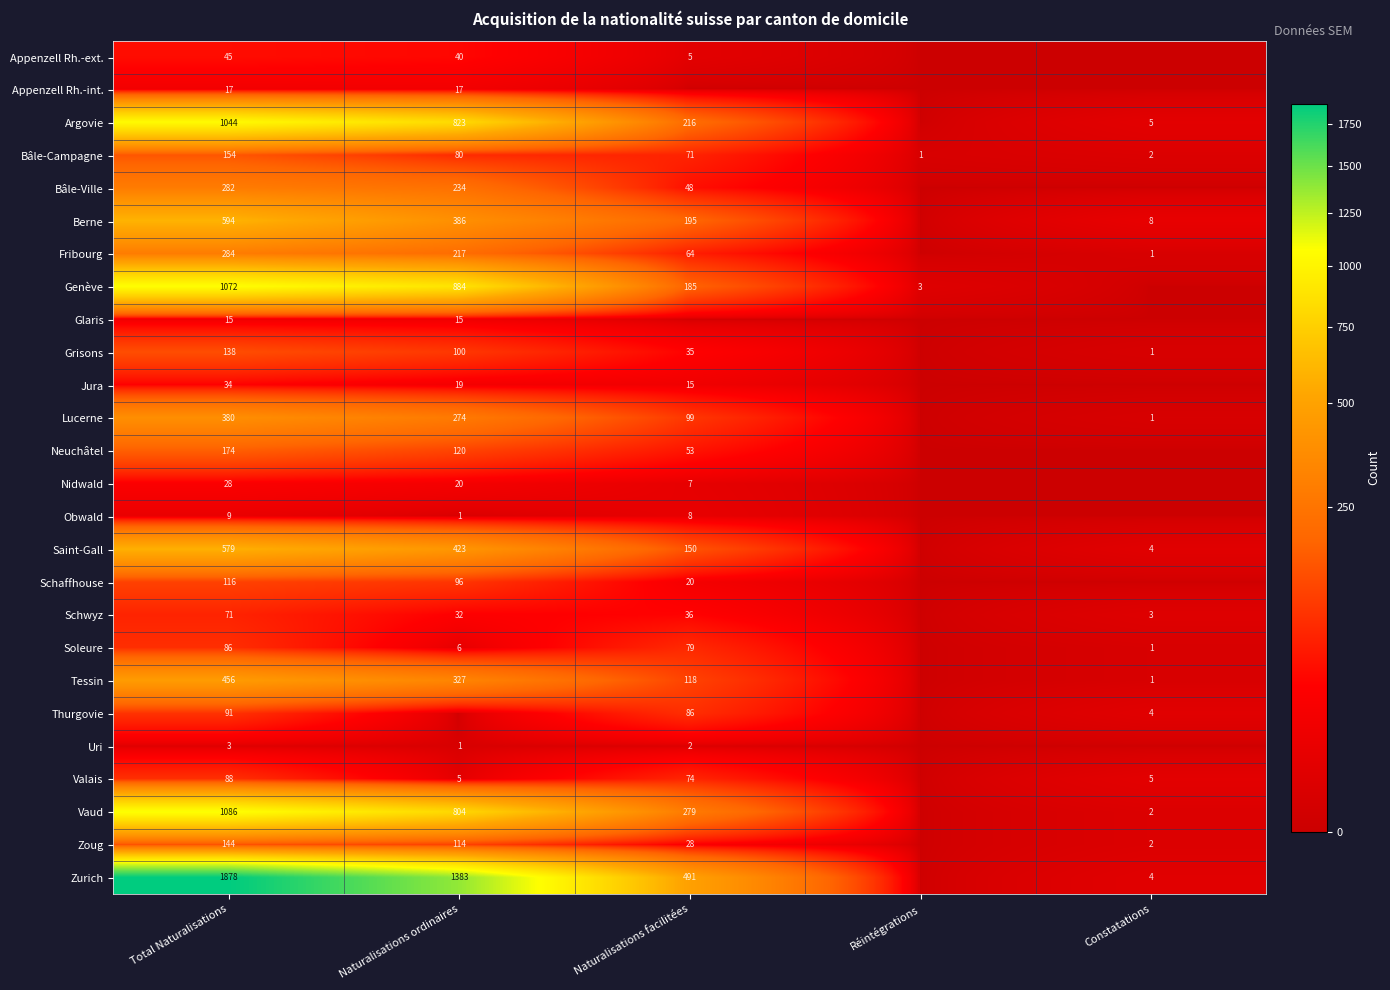

The Grisons series shows 138 at Total Naturalisations. True or false?

True